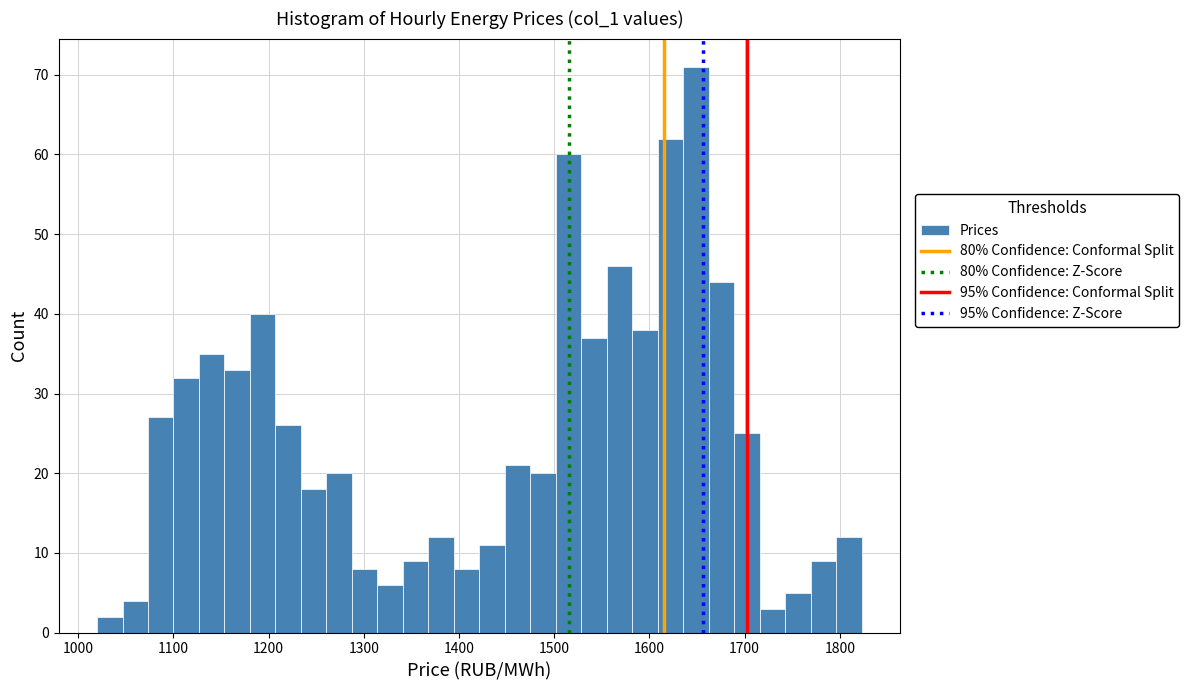

Around what value on the x-axis is the tallest bar? Give the approximate position of its centre, as read against the axis.

1650